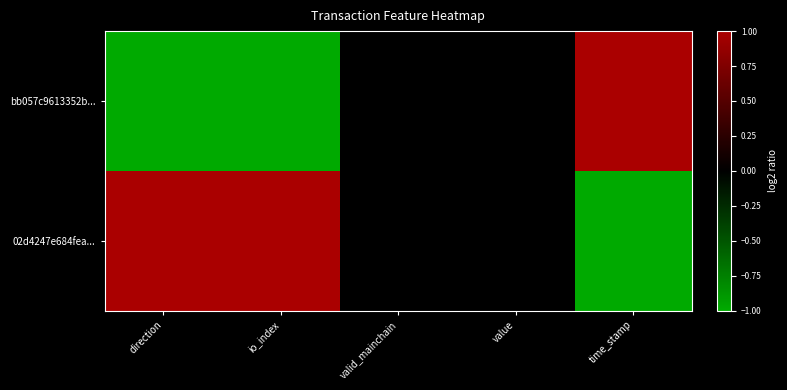

Rank the series by their average value, from highest to lowest.

02d4247e684fea..., bb057c9613352b...